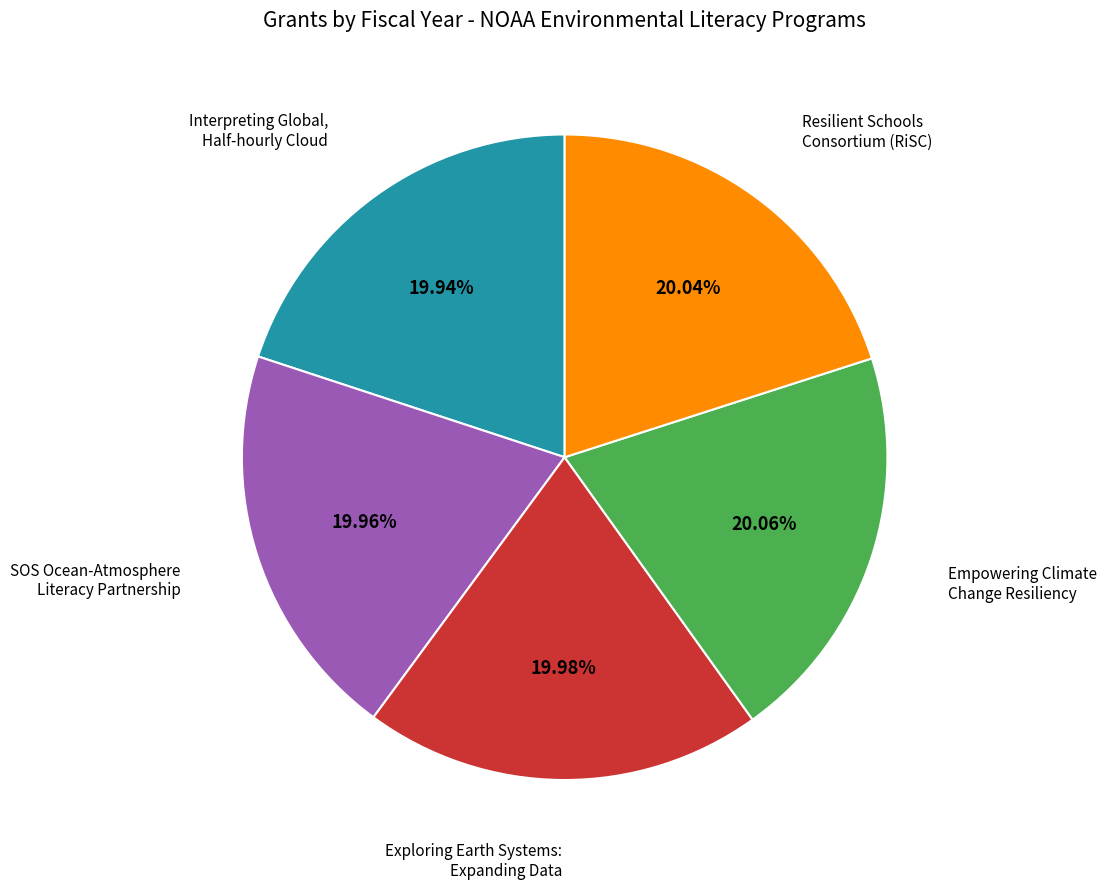

How many segments does this pie chart have?

5